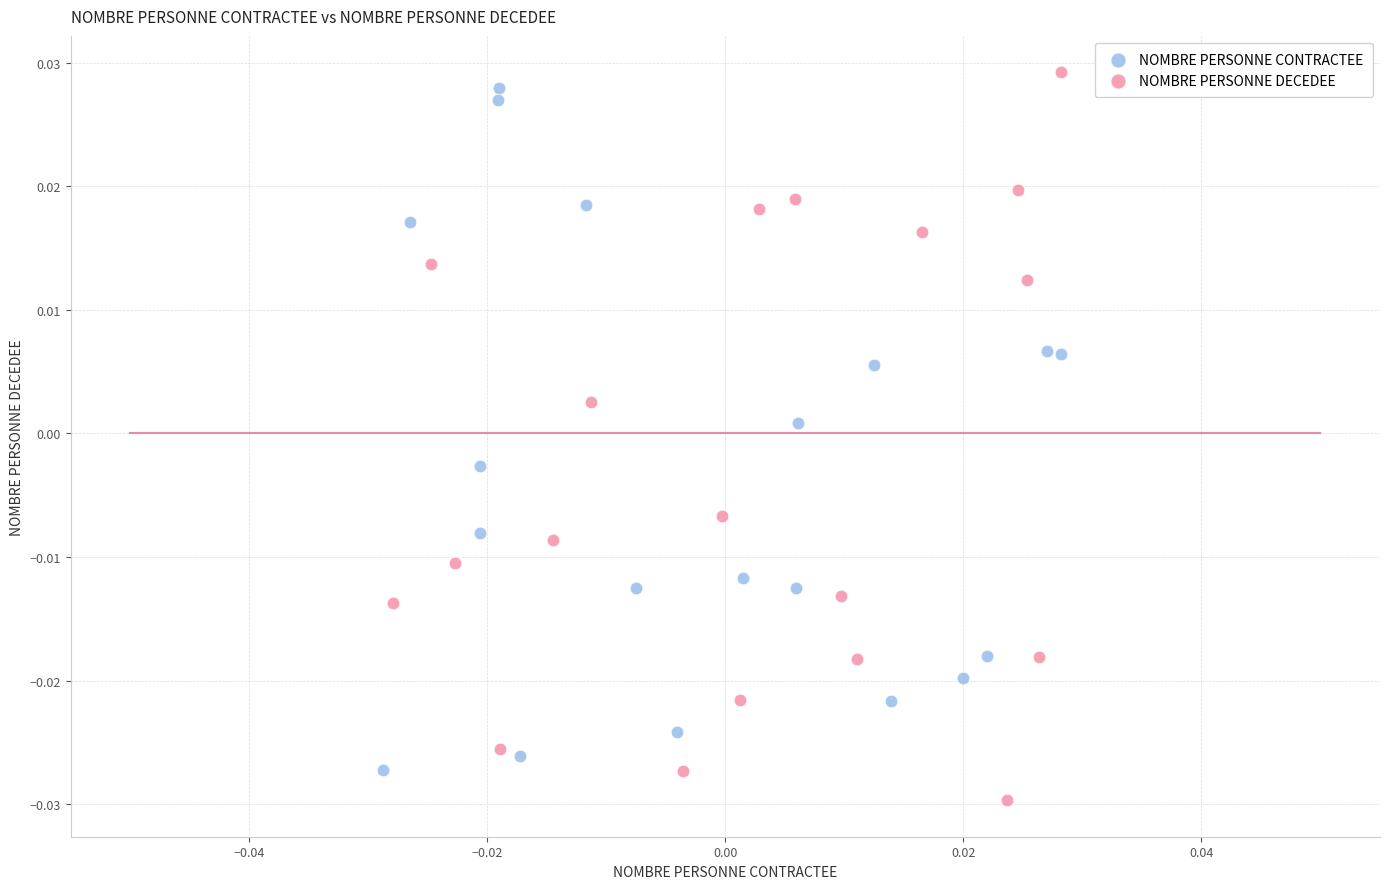

What are all the series names shown in the legend?

NOMBRE PERSONNE CONTRACTEE, NOMBRE PERSONNE DECEDEE